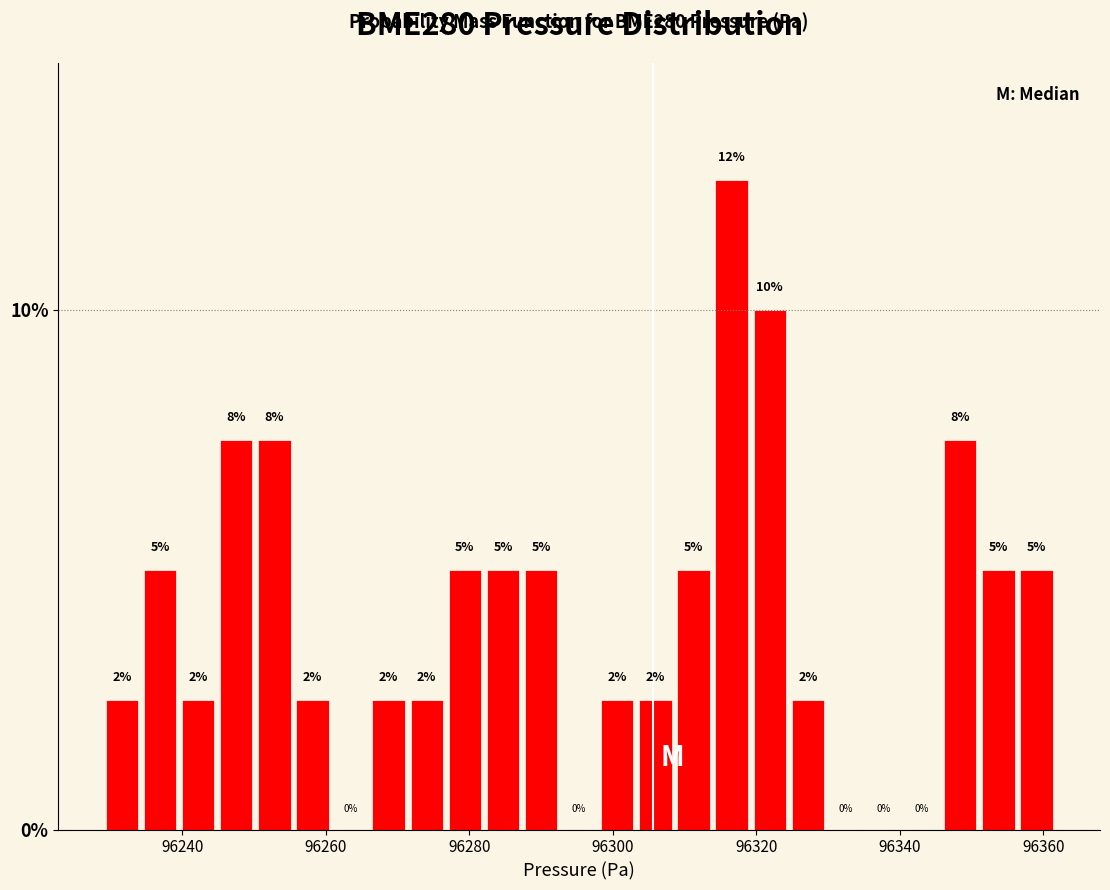

Read against the x-axis, roughly where is the centre of the tallest bar?

96316